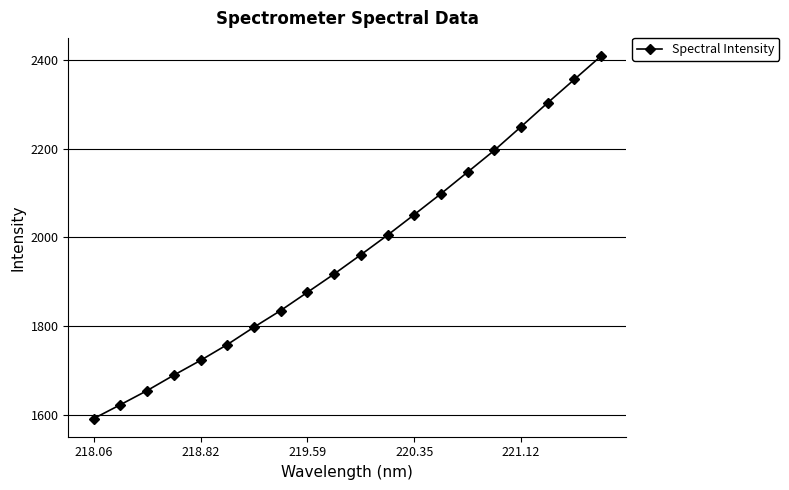

Reading right to left, list all the values displayed in this chart.

2409.5	2356.7	2303.9	2249.8	2196.5	2147.4	2098.5	2051.4	2005.0	1960.7	1917.3	1876.0	1834.9	1797.3	1757.9	1722.2	1688.9	1654.0	1622.1	1590.8